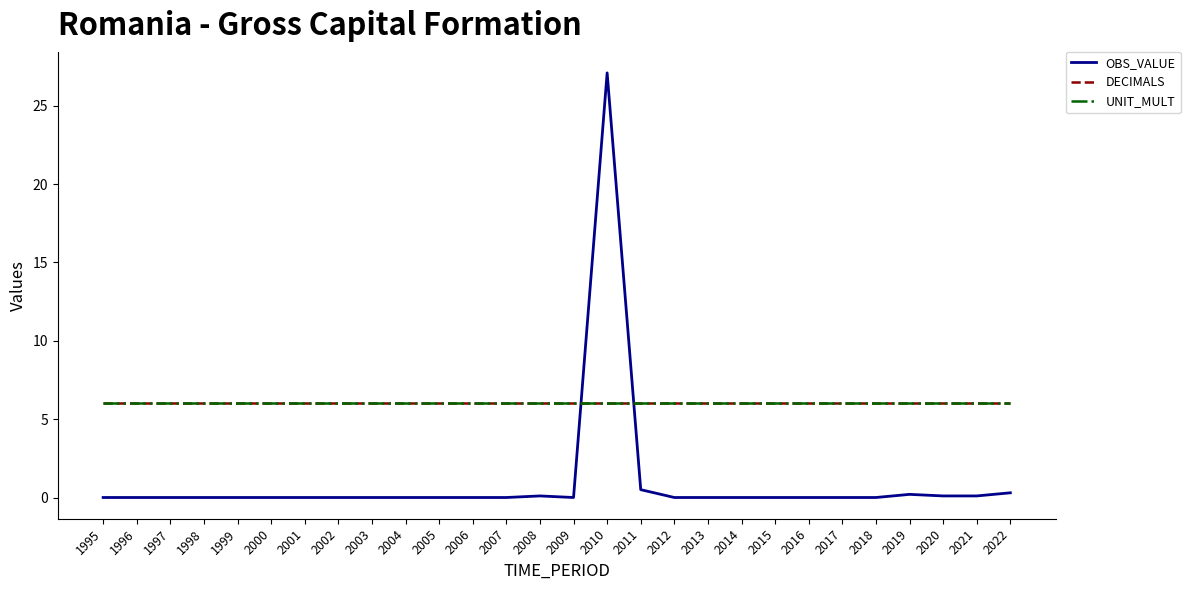

Does the chart have visible grid lines?

No